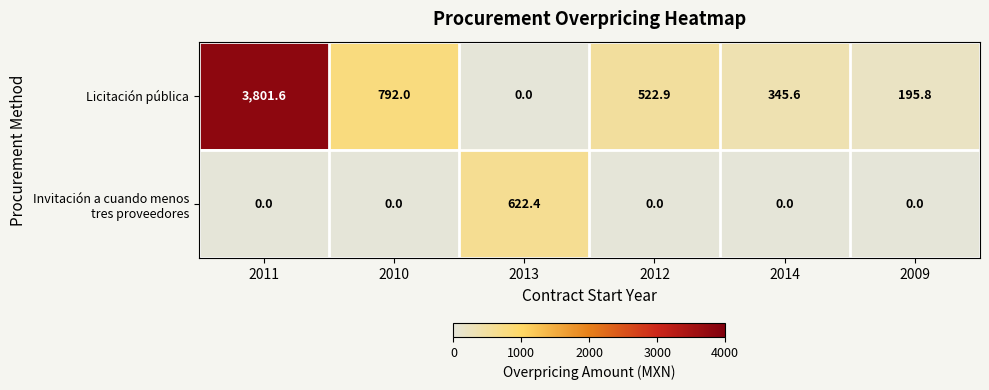

What is the difference between the highest and lowest values at 2010?

792.0